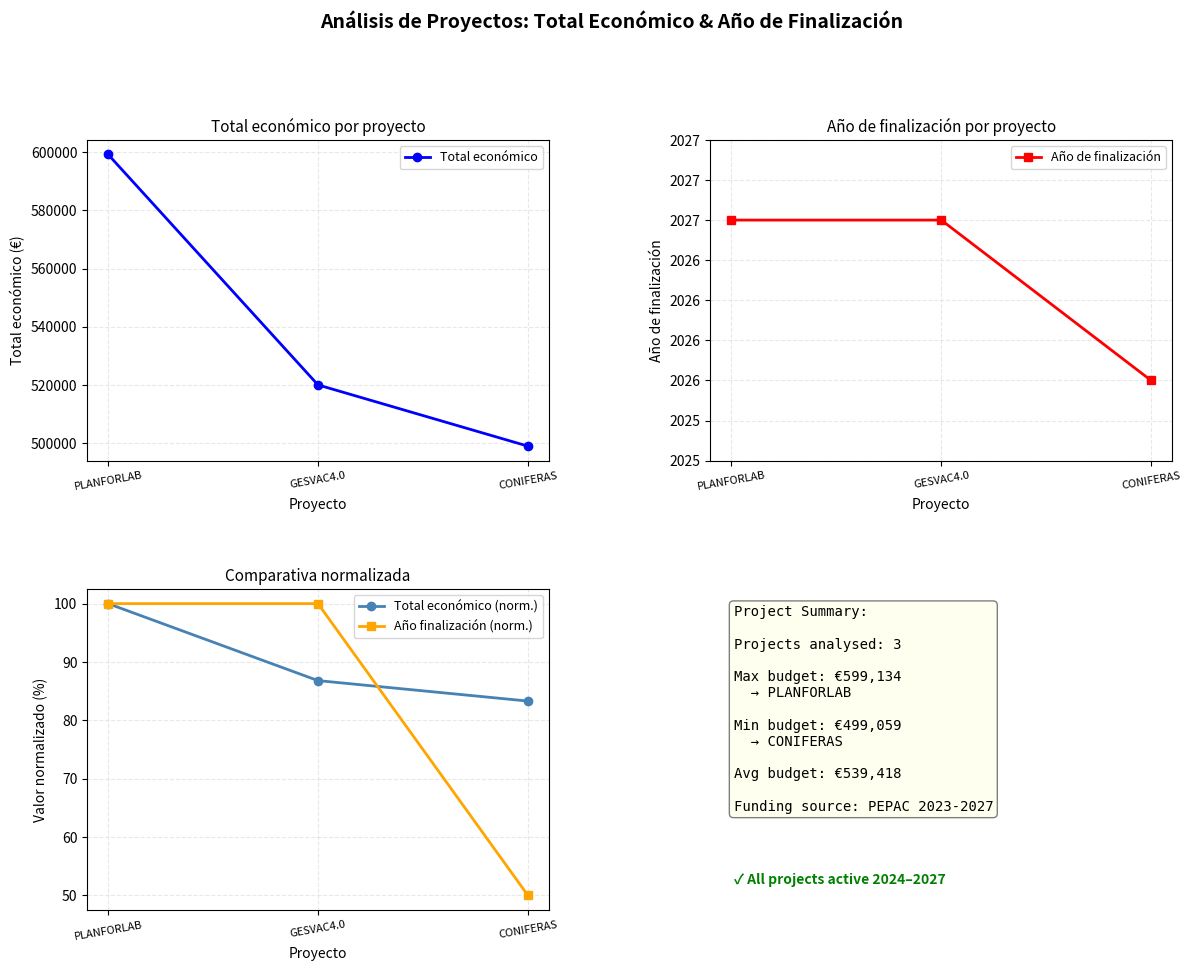

The value of Total económico (norm.) at PLANFORLAB is 100.0. True or false?

True